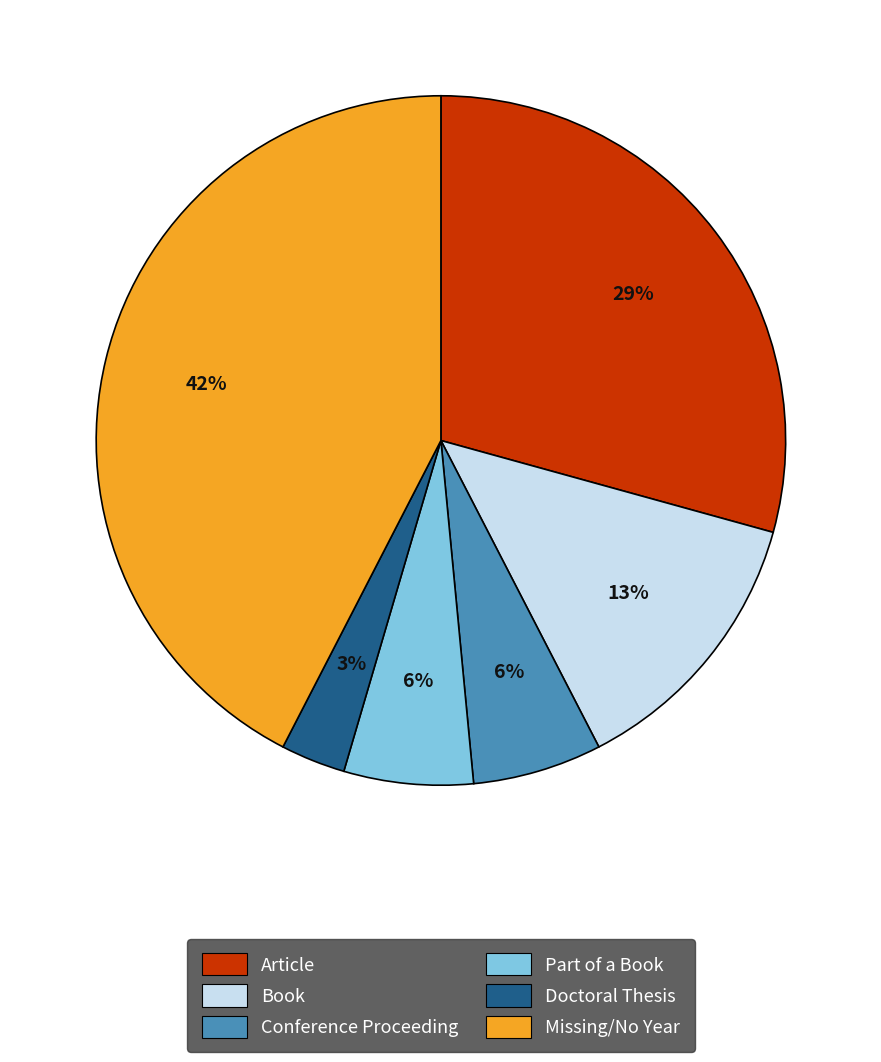

Does any single category account for the majority?

No